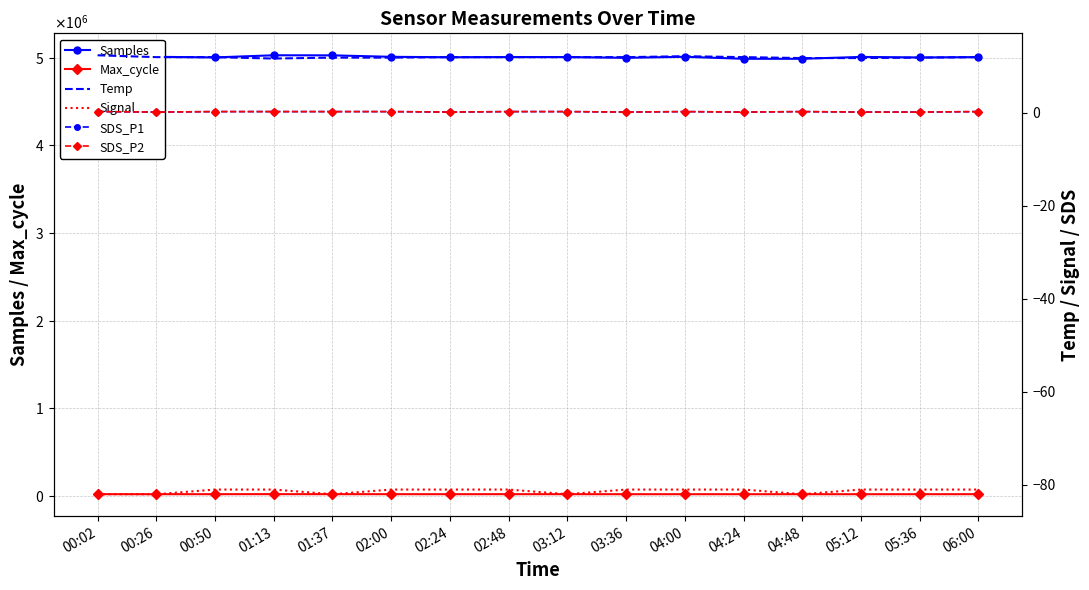

What is the average value of the Temp series?

11.9